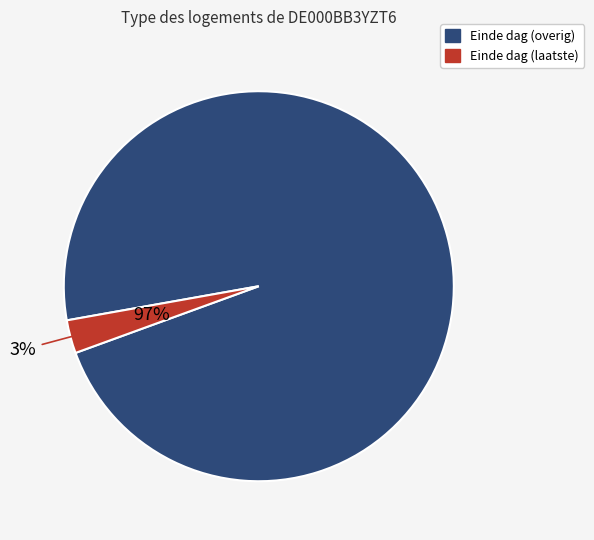

To the nearest percent, what is the average slice percentage?

50%